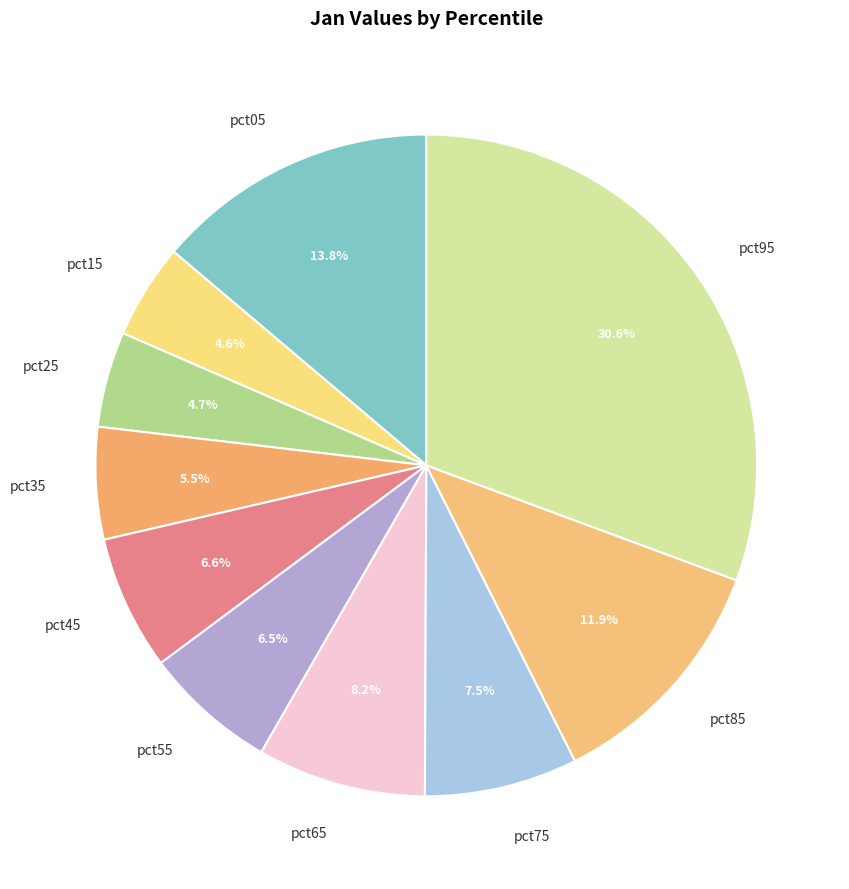

How many segments does this pie chart have?

10